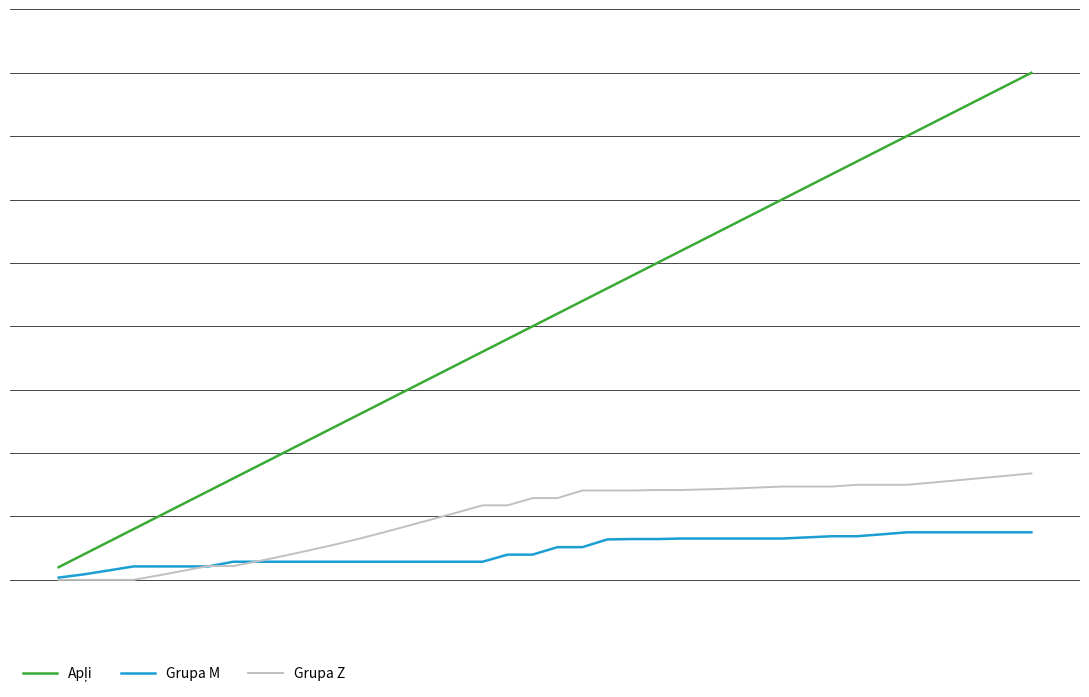

Does the chart have visible grid lines?

Yes